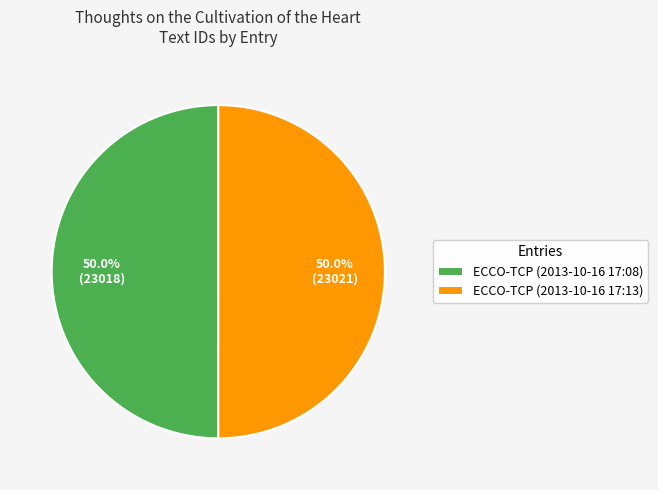

What is the ratio of the value at ECCO-TCP (2013-10-16 17:08) to the value at ECCO-TCP (2013-10-16 17:13)?

1.0